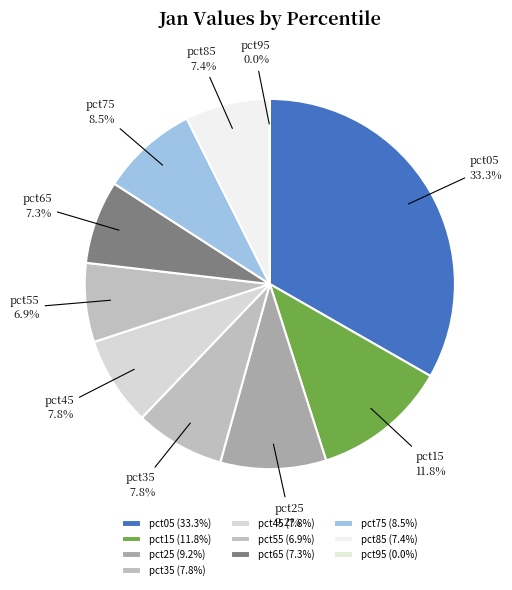

To the nearest percent, what is the combined percentage of pct05 and pct45?

41%